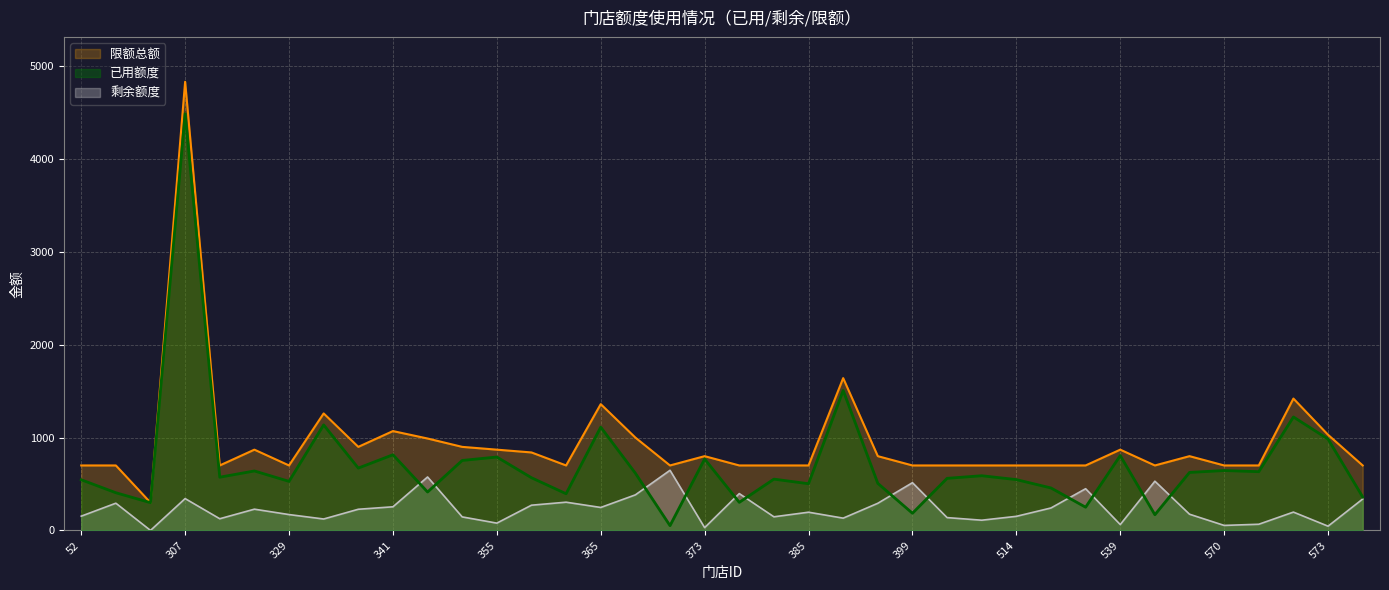

Rank the series by their average value, from highest to lowest.

限额总额, 已用额度, 剩余额度